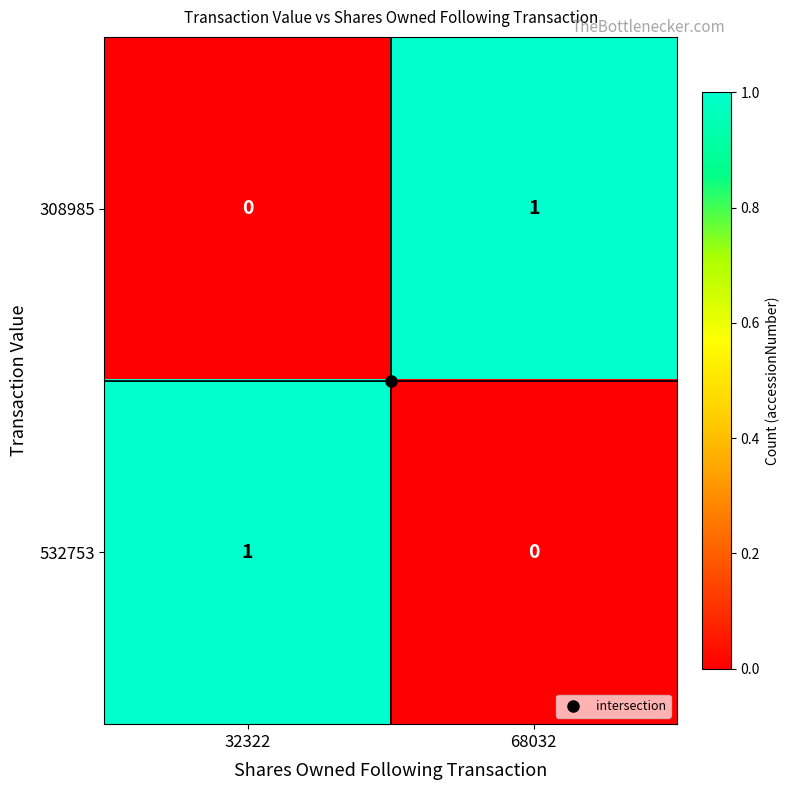

List the labels in order of 532753 value, smallest first.

68032, 32322